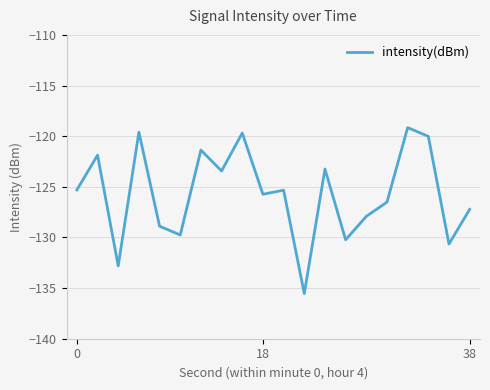

What is the smallest value displayed?

-135.5